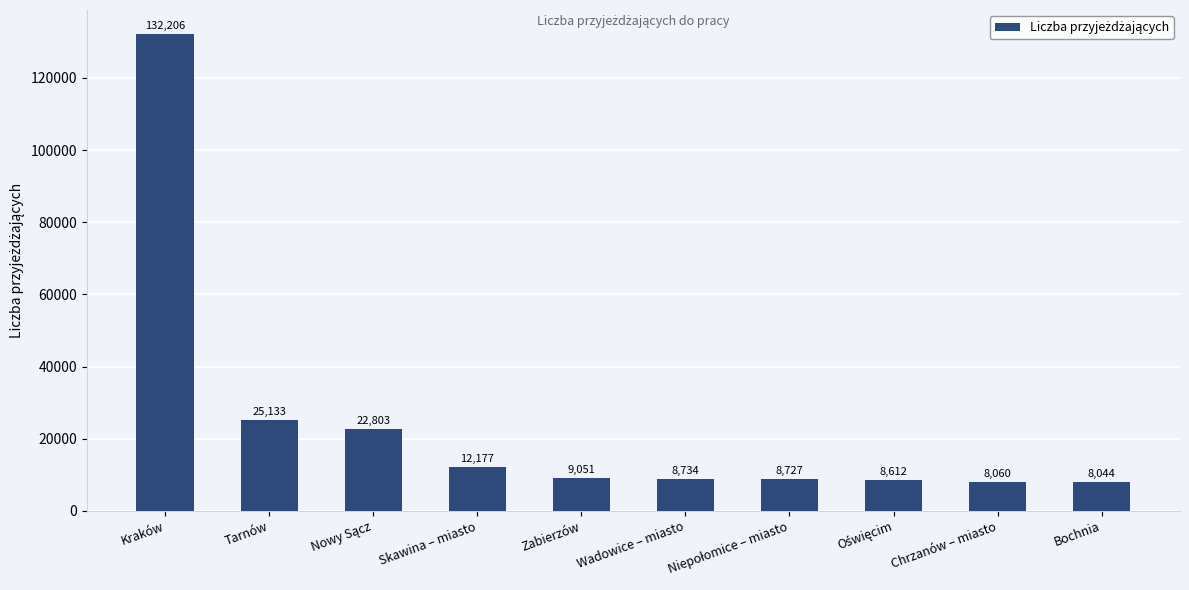

What is the change in value from Tarnów to Zabierzów?

-16082